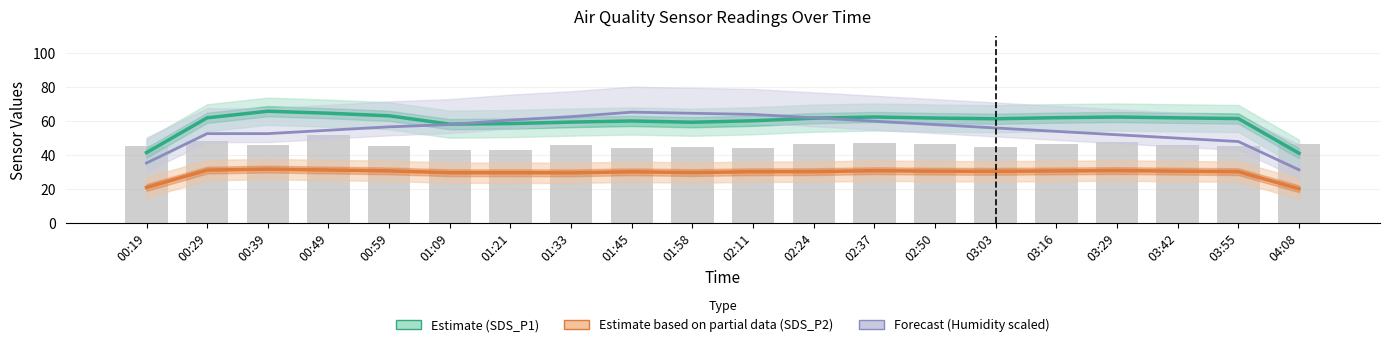

The value of Humidity (scaled) at 03:16 is 54.0. True or false?

True